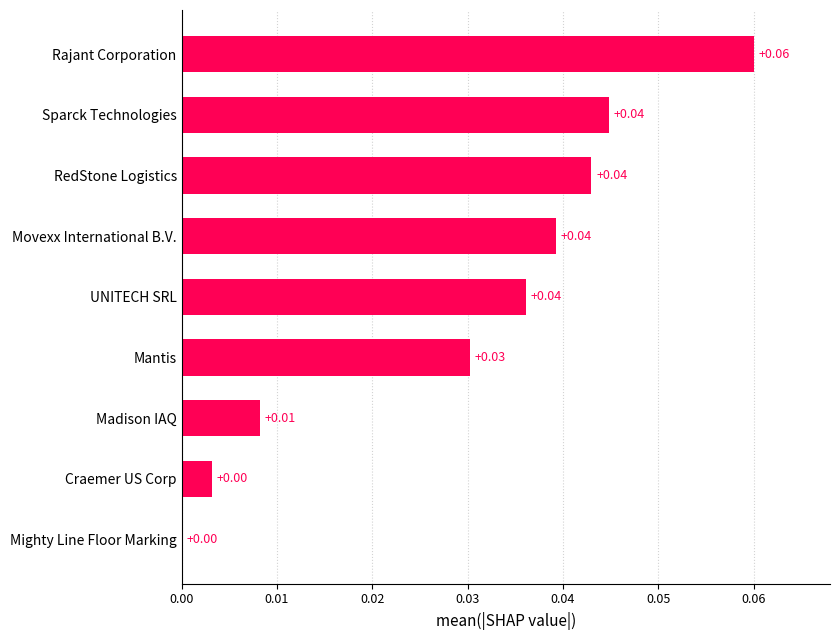

What is the sum of all values?

0.3